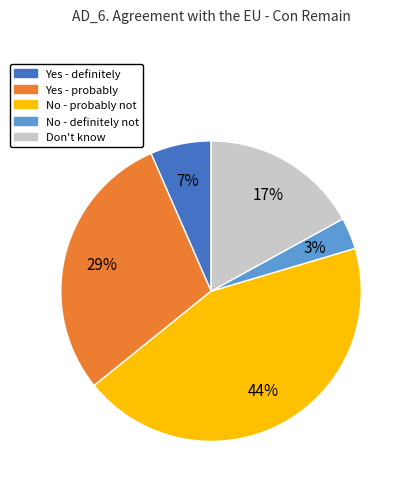

To the nearest percent, what percentage of the pie is No - probably not?

44%